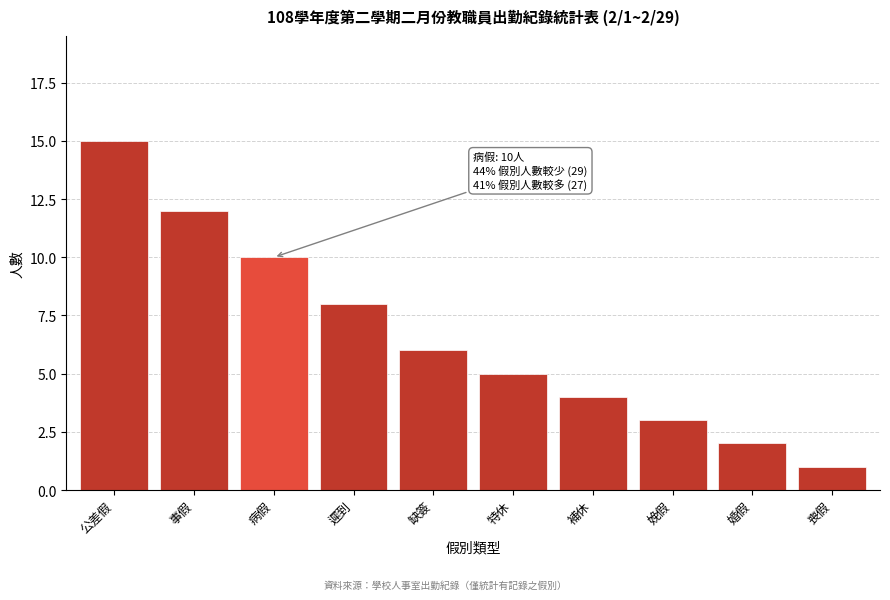

Reading left to right, list all the values displayed in this chart.

公差假=15	事假=12	病假=10	遲到=8	缺簽=6	特休=5	補休=4	娩假=3	婚假=2	喪假=1